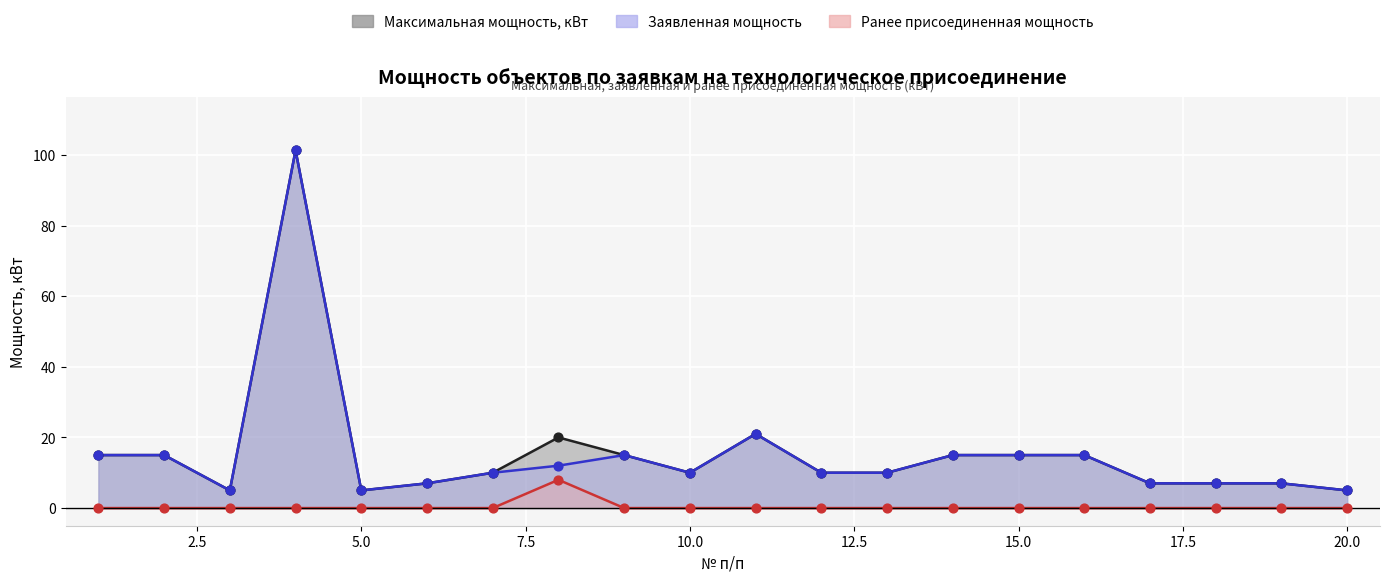

What is the total value across all series at 20?

10.0